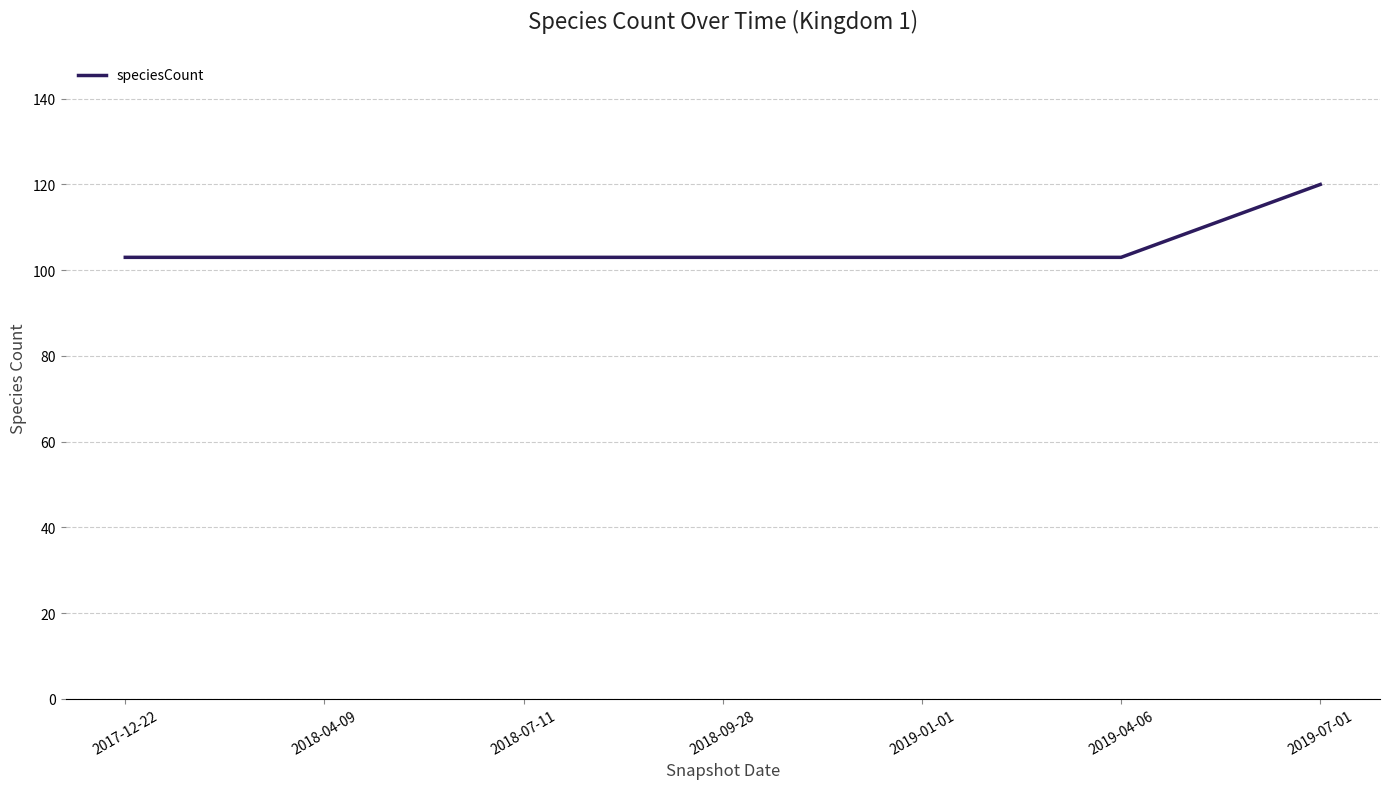

Reading left to right, what are all the values shown in this chart?

2017-12-22=103	2018-04-09=103	2018-07-11=103	2018-09-28=103	2019-01-01=103	2019-04-06=103	2019-07-01=120